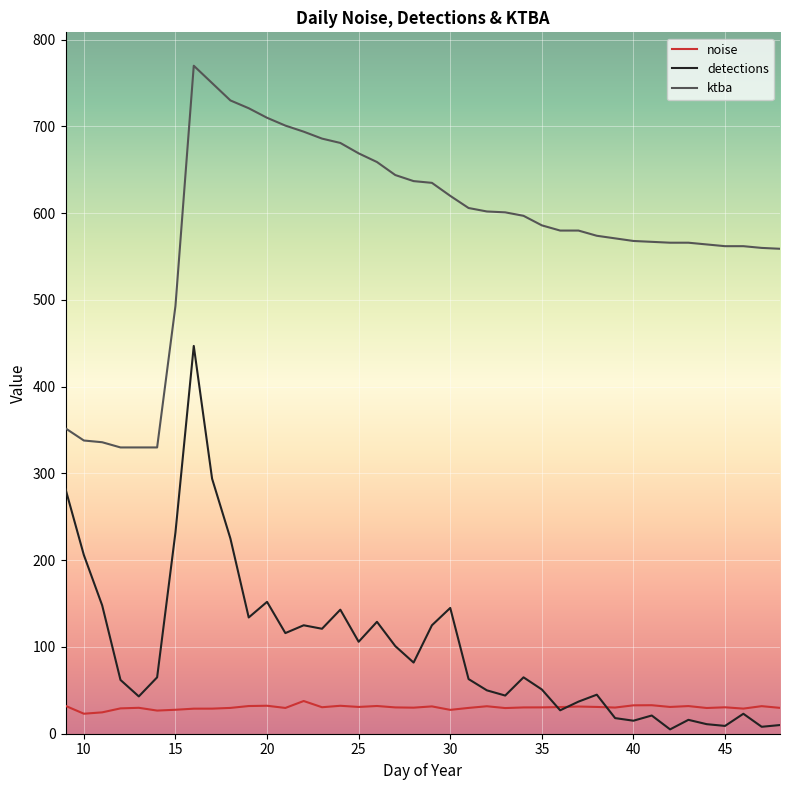

Rank the series by their maximum value, from lowest to highest.

noise, detections, ktba